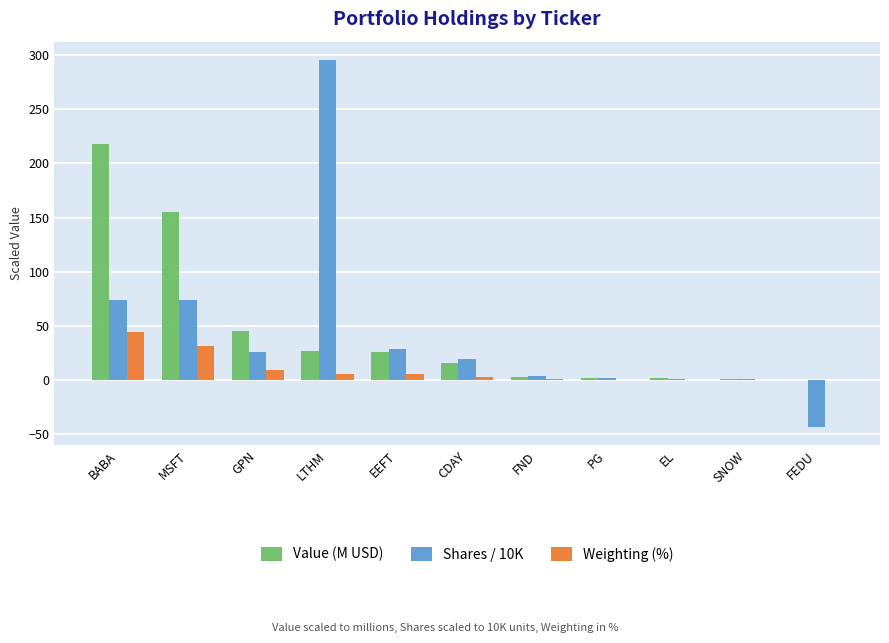

Where is Value (M USD) nearest to the value 109?

MSFT